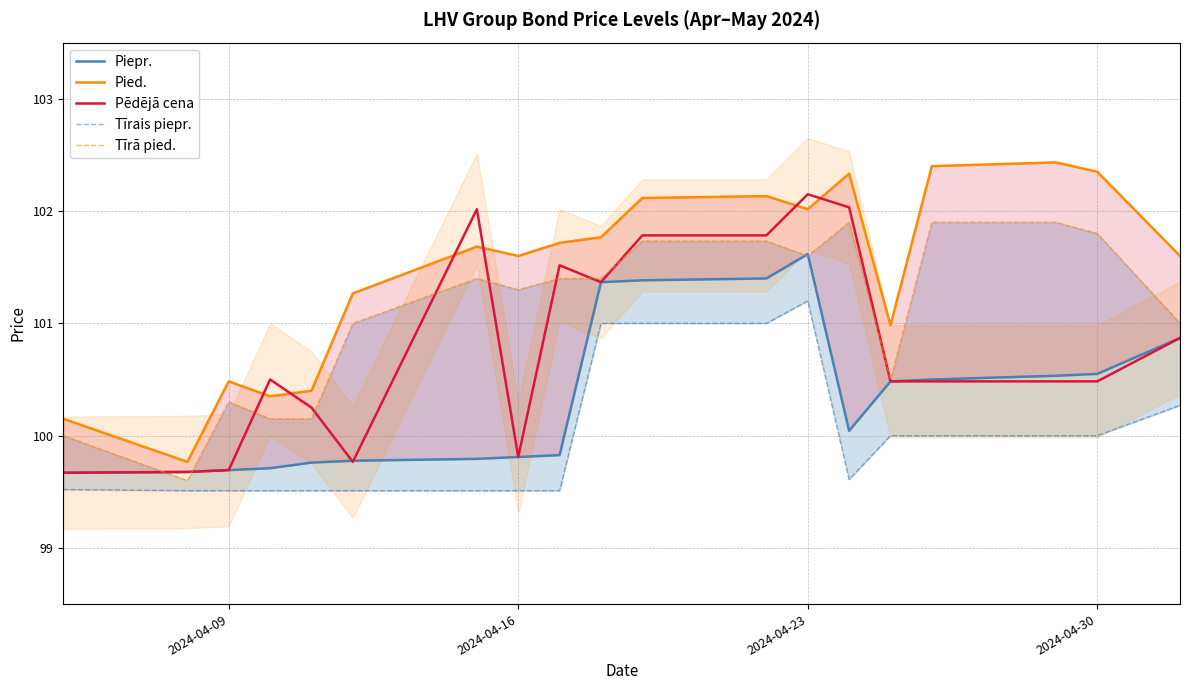

What is the sum of all Piepr. values?

1906.5